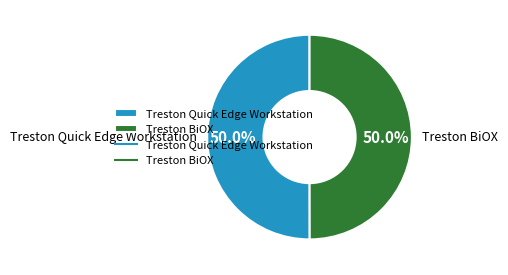

What portion of the pie excludes Treston BiOX?

50.0%